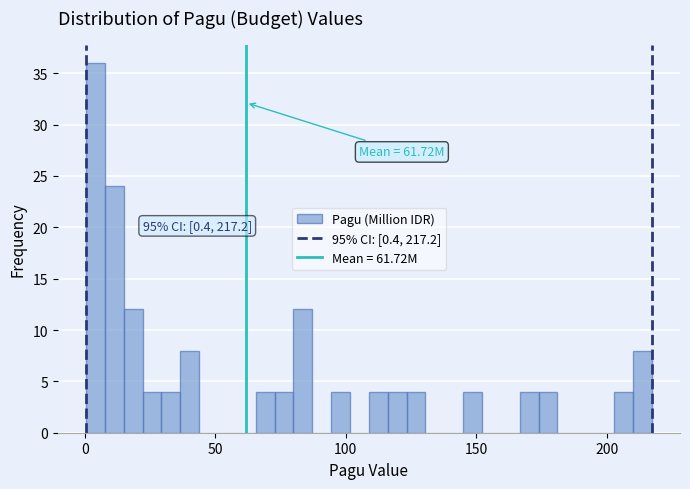

Read against the x-axis, roughly where is the centre of the tallest bar?

5